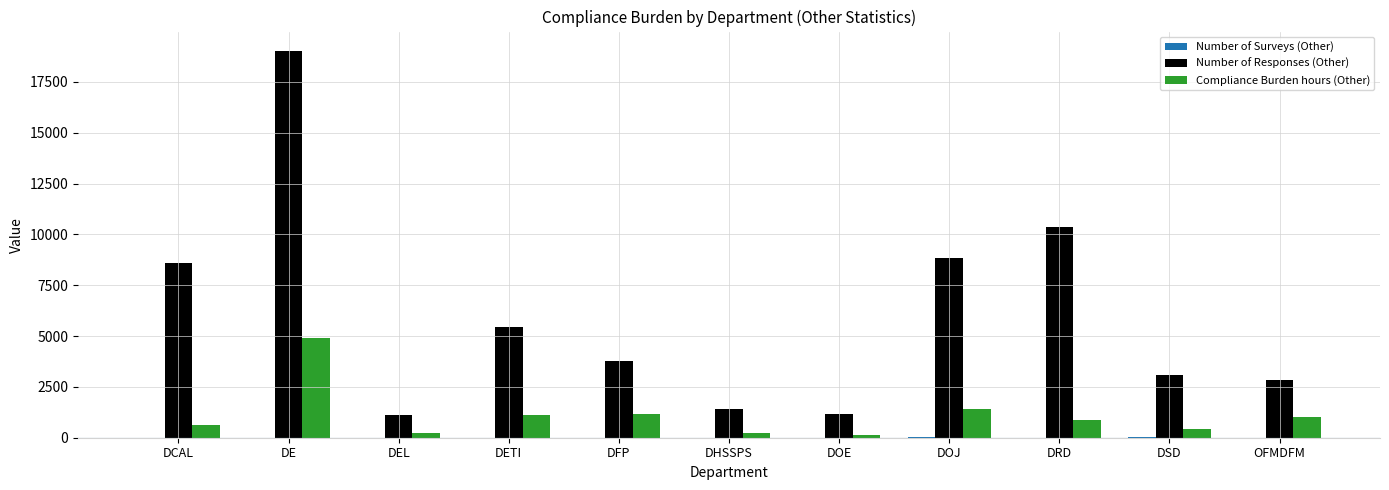

What is the maximum value shown in the chart?

19023